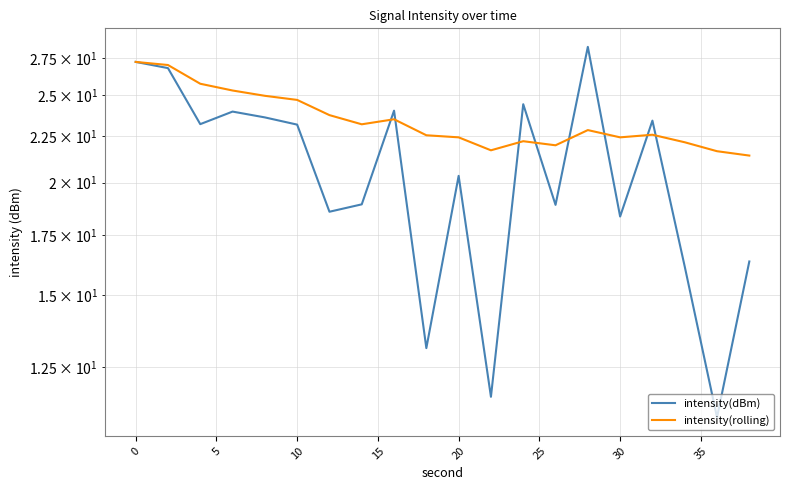

How many distinct data groups are displayed?

2